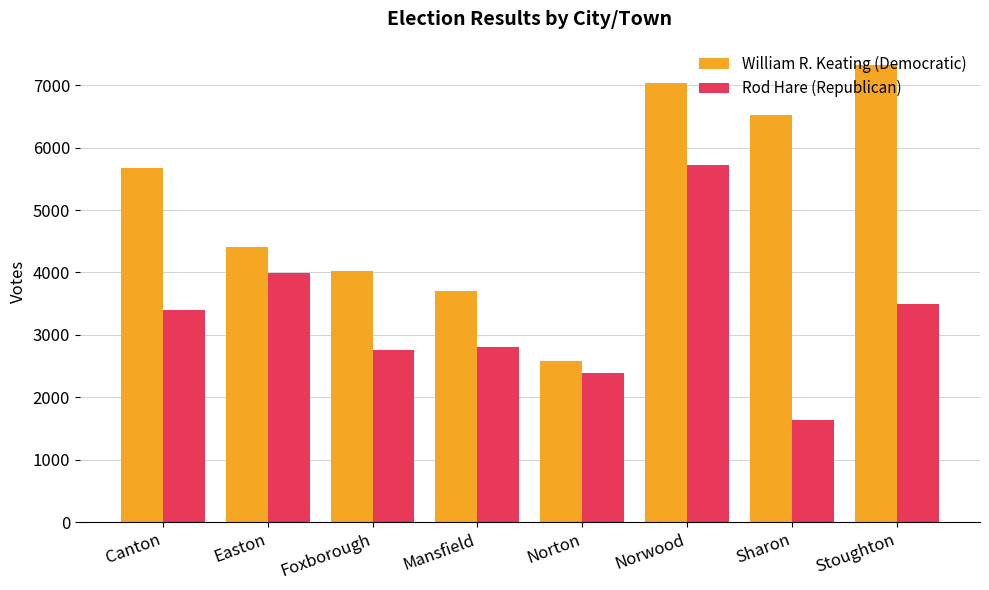

What value does the William R. Keating (Democratic) series have at Foxborough, to the nearest 10?

4030